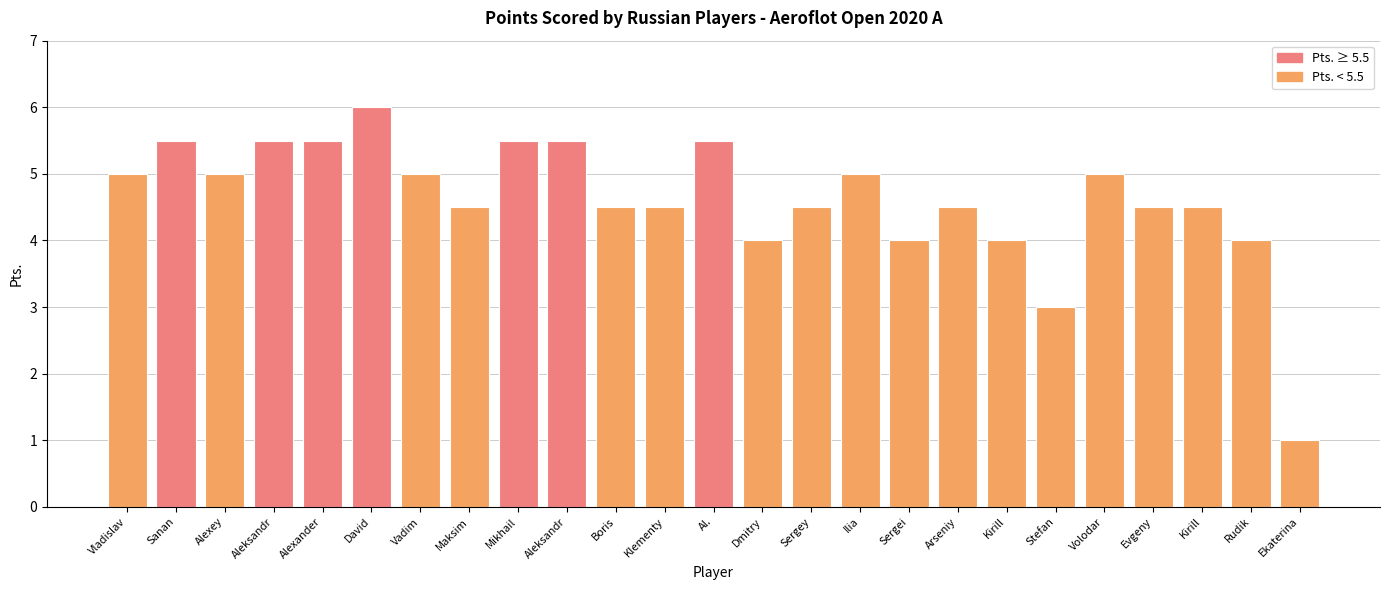

What is the ratio of the value at Sergei to the value at Mikhail?

0.7